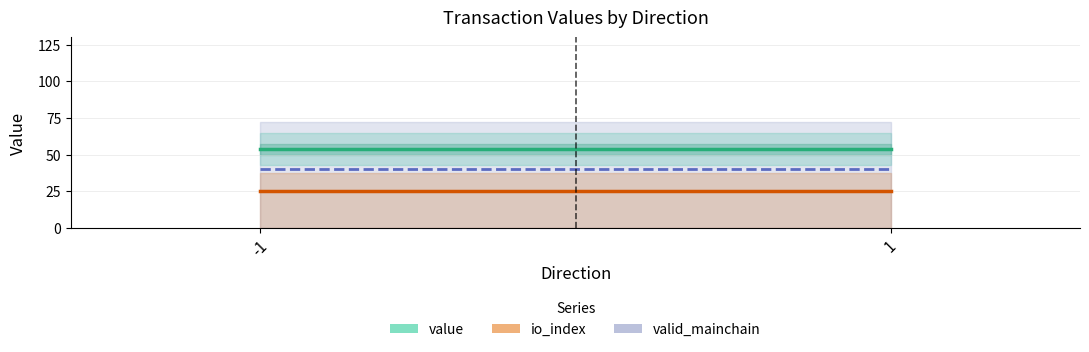

What is the average value of the valid_mainchain series?

40.0